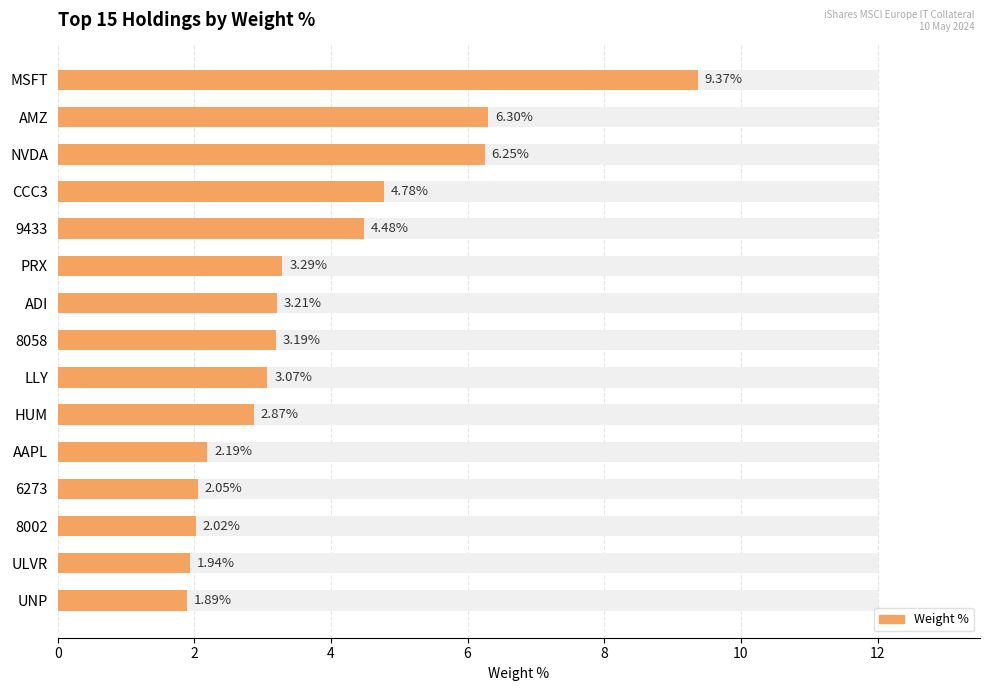

How many categories are shown in the chart?

15